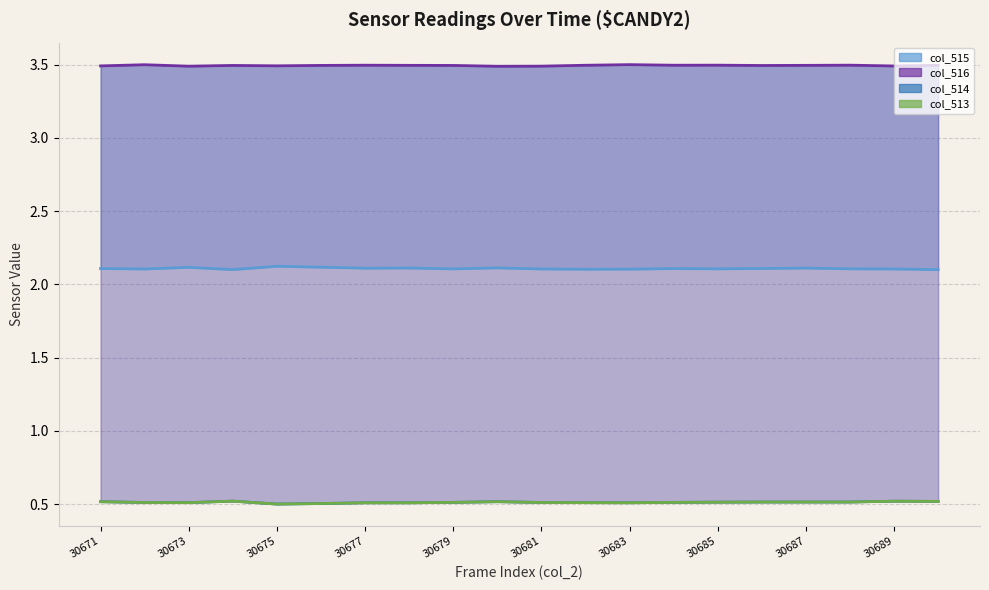

At which label is col_514 closest to 0?

30675